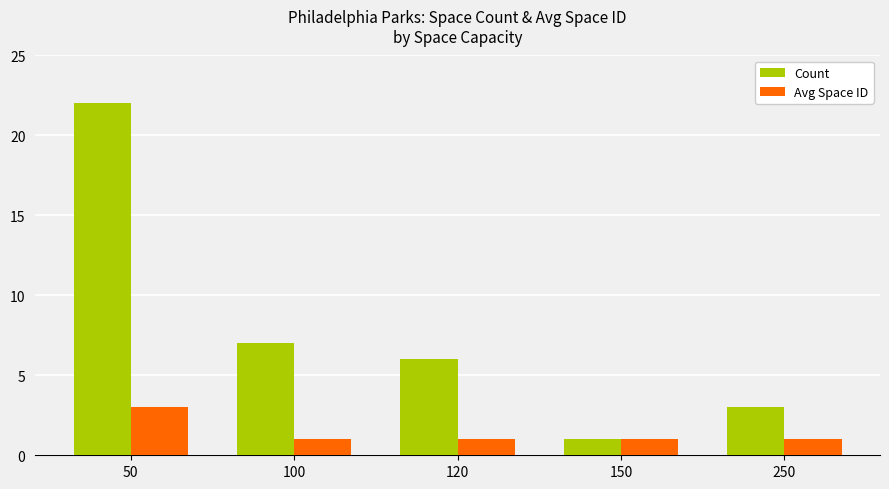

Which series has the widest spread of values?

Count